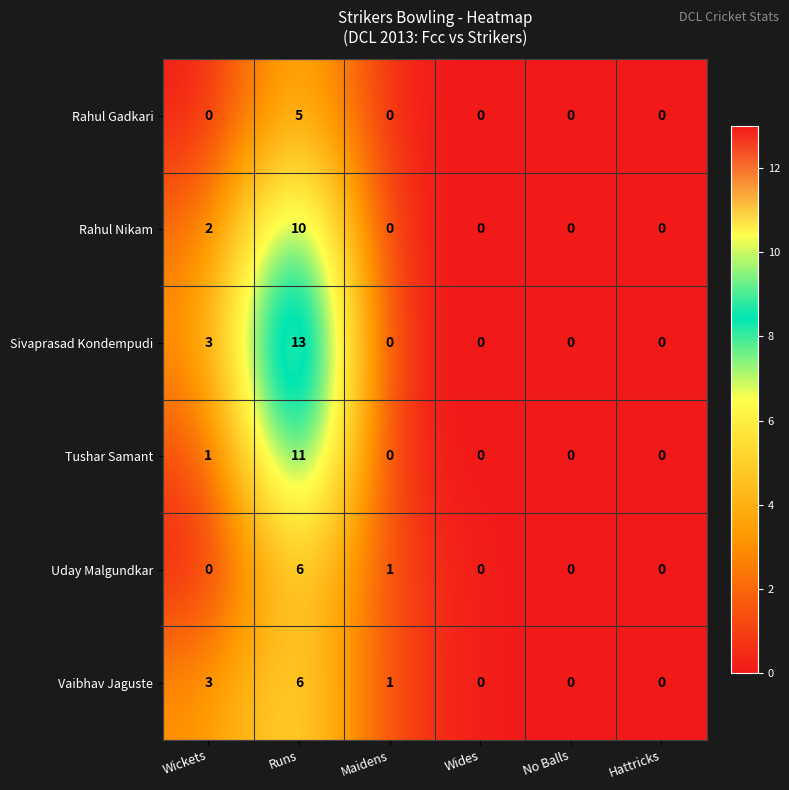

What is the sum of all Vaibhav Jaguste values?

10